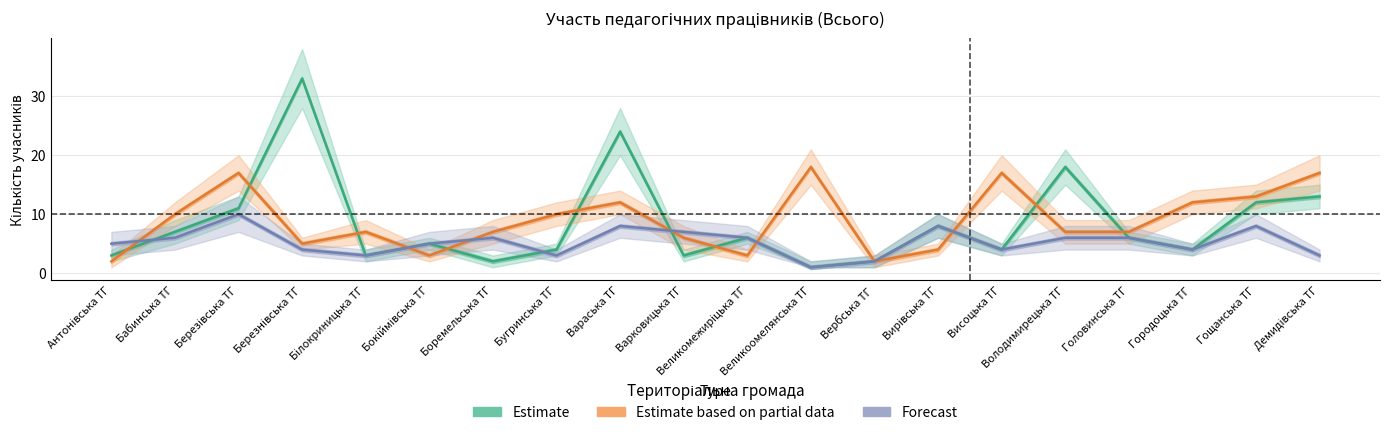

How many times do Estimate and Estimate based on partial data cross each other?

12